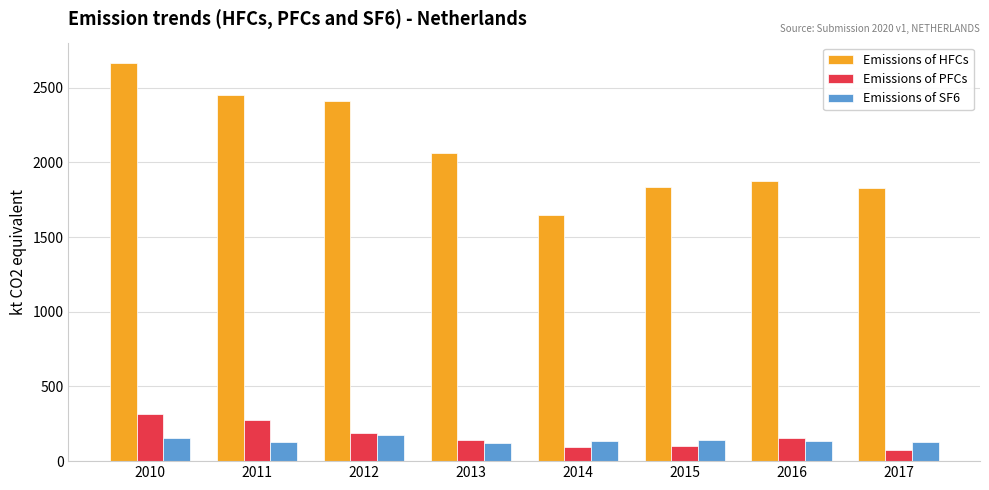

Is it true that Emissions of HFCs equals 1833.5 at 2015?

True